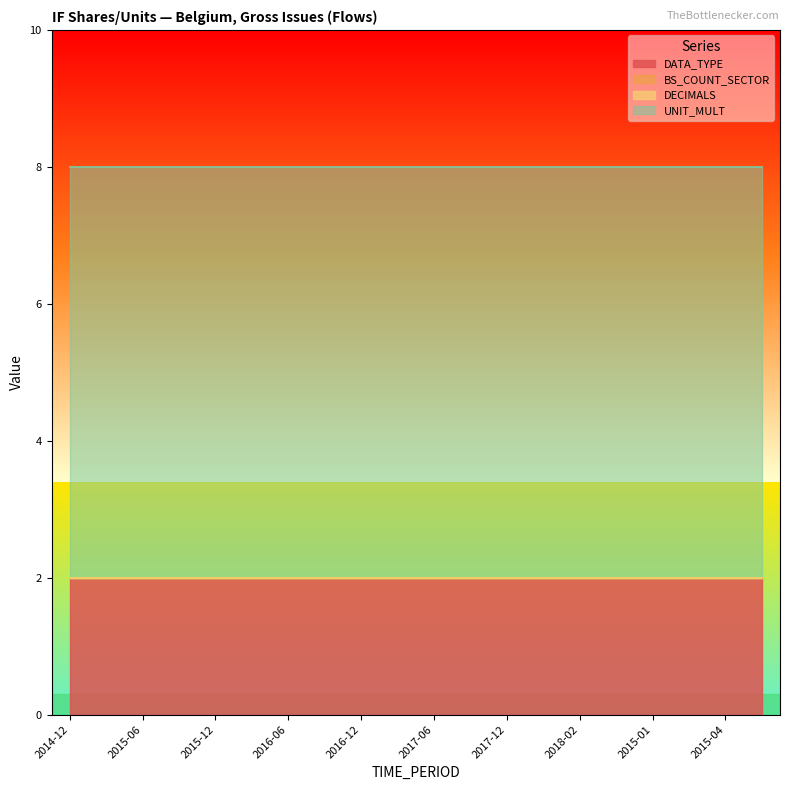

Does the chart have visible grid lines?

No